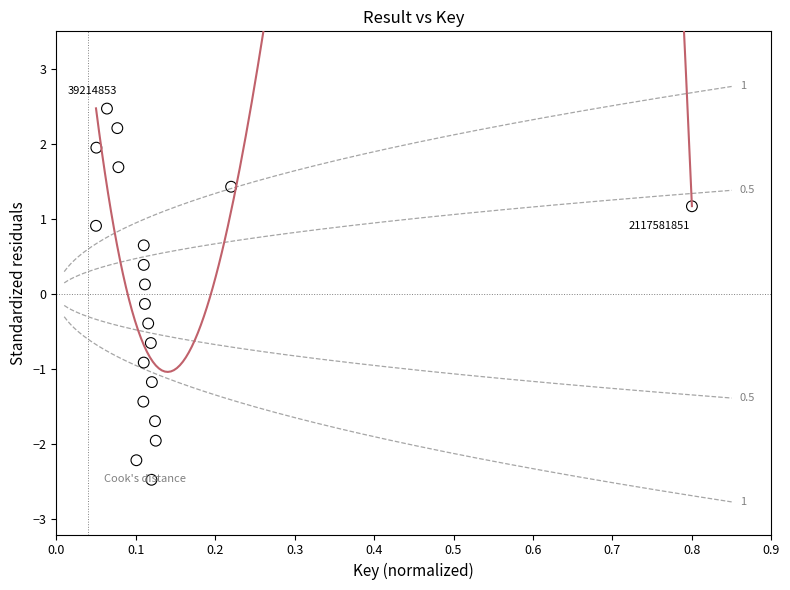

What is the range of X values (max minus min)?

0.8